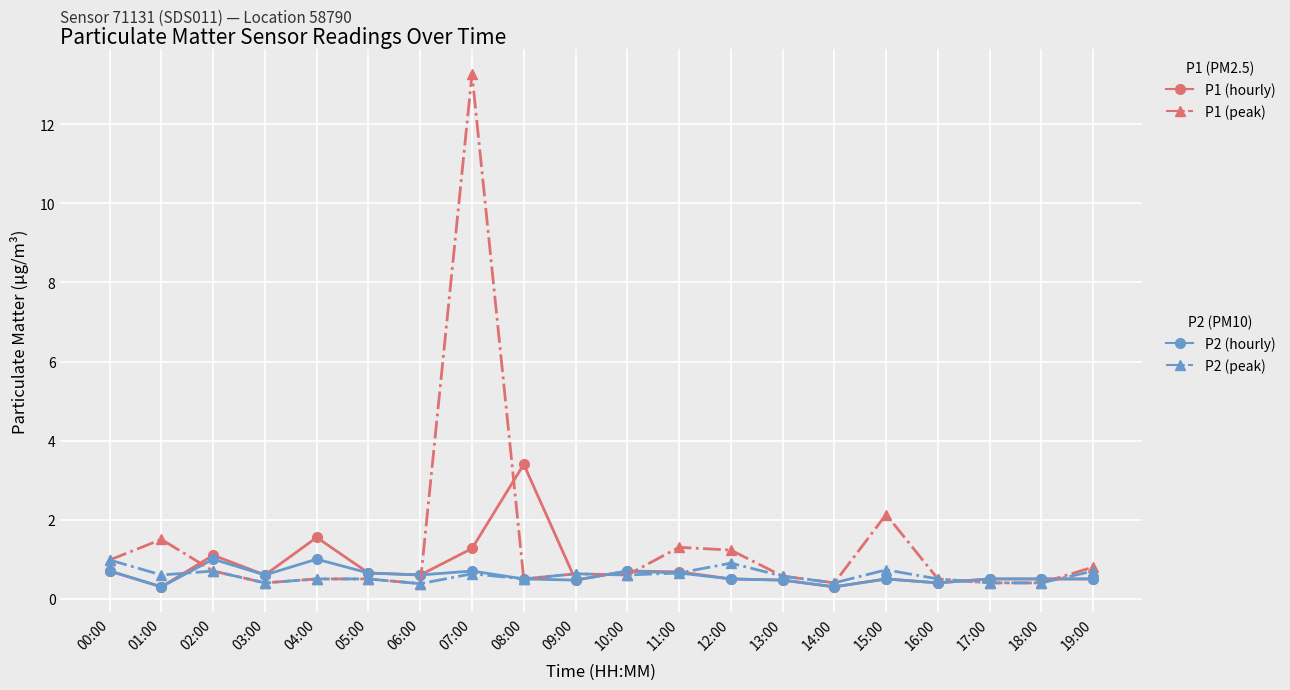

What position from the right is 03:00?

17